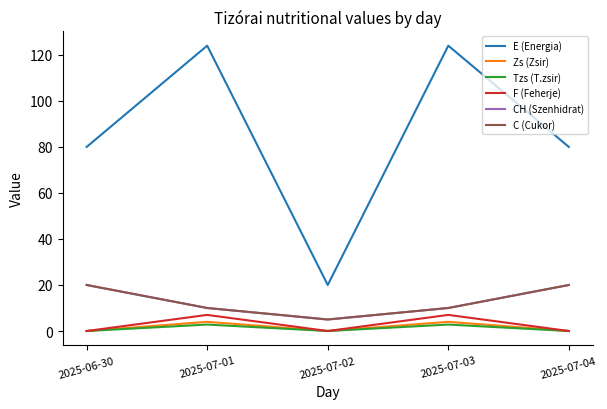

What is the maximum value shown in the chart?

124.0